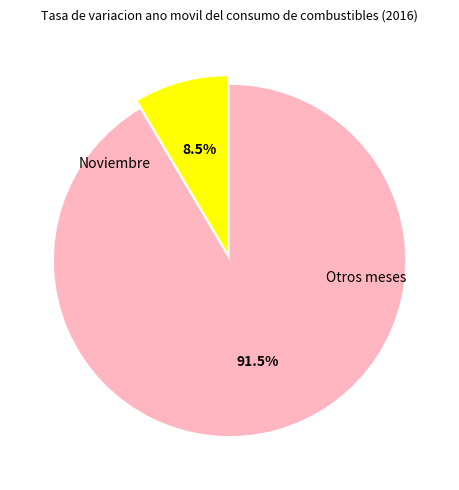

How many segments does this pie chart have?

2